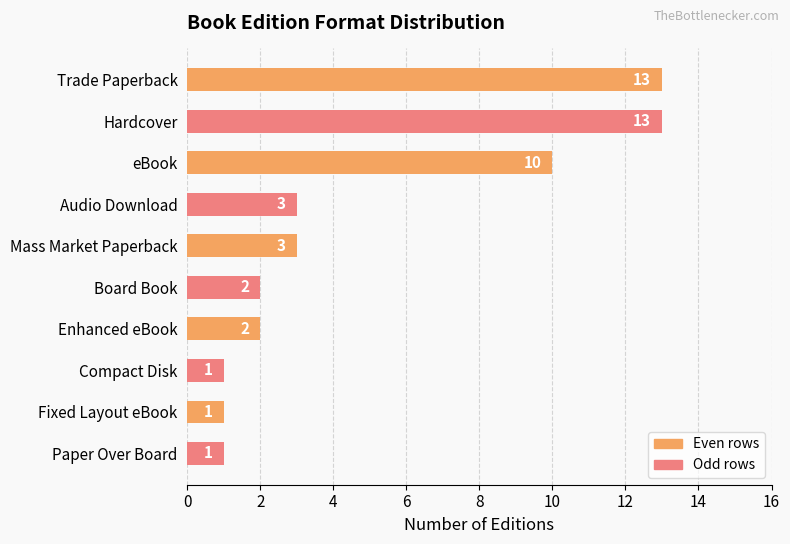

Reading bottom to top, extract all data points from this chart.

1	1	1	2	2	3	3	10	13	13